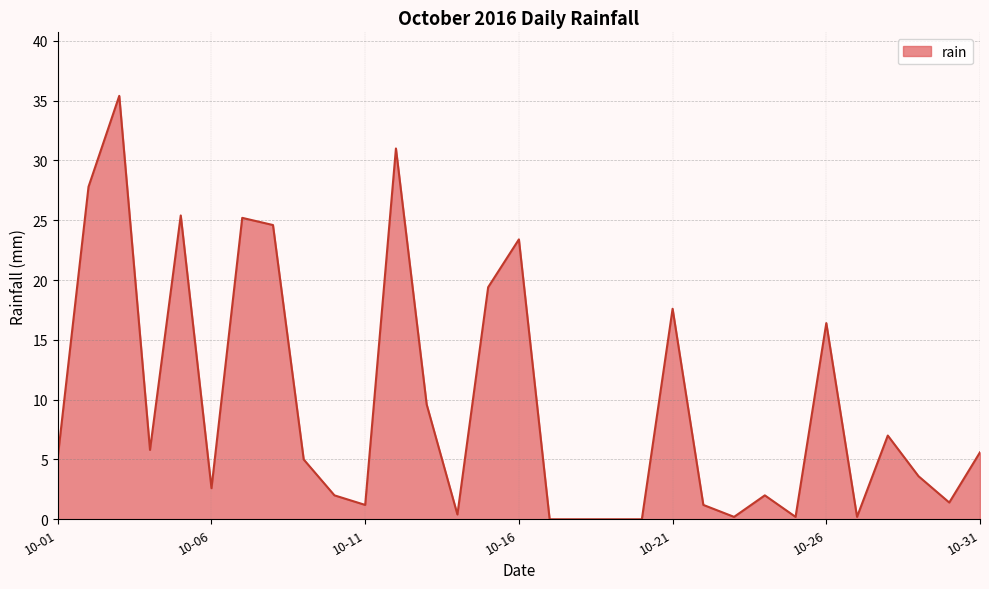

Reading left to right, what are all the values shown in this chart?

5.2	27.8	35.4	5.8	25.4	2.6	25.2	24.6	5.0	2.0	1.2	31.0	9.6	0.4	19.4	23.4	0.0	0.0	0.0	0.0	17.6	1.2	0.2	2.0	0.2	16.4	0.2	7.0	3.6	1.4	5.6